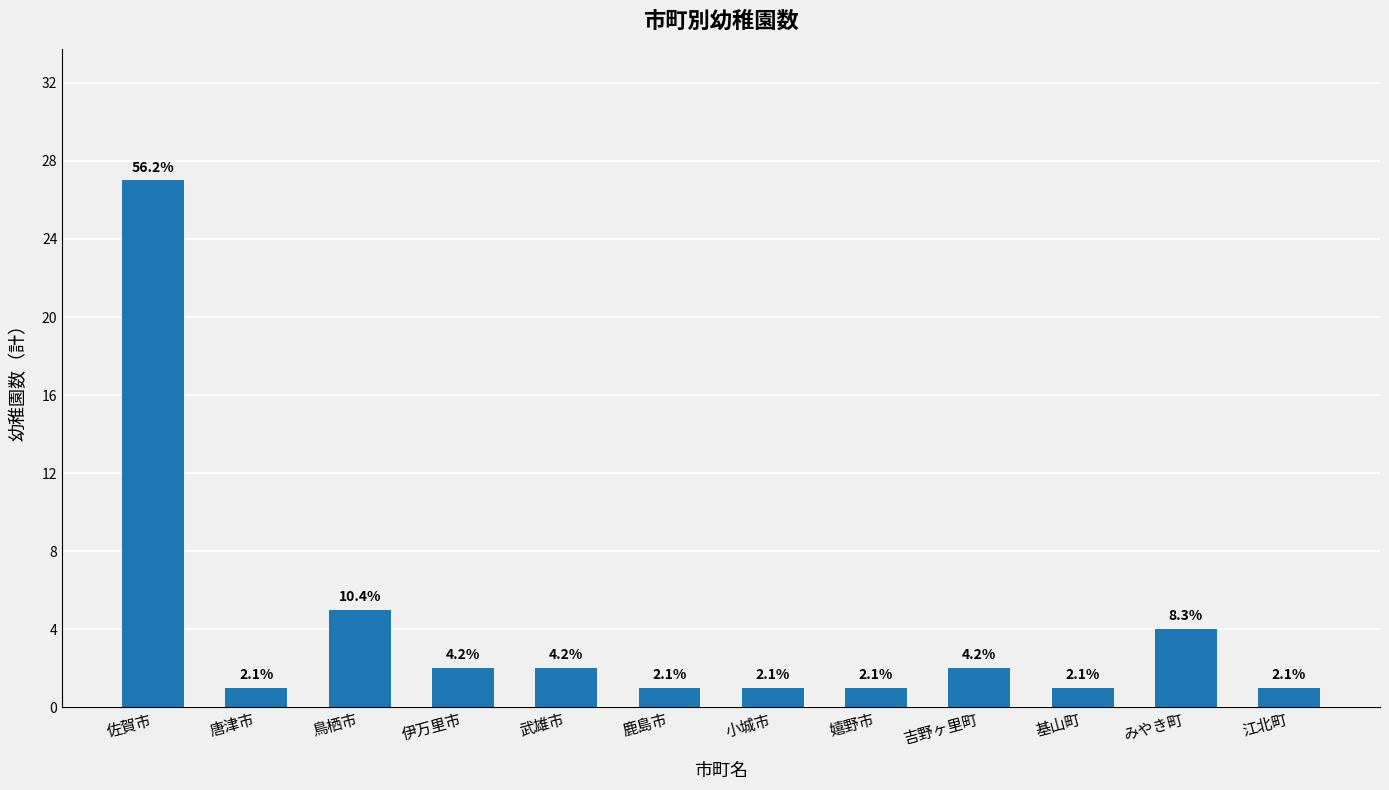

How many bars are there in total?

12